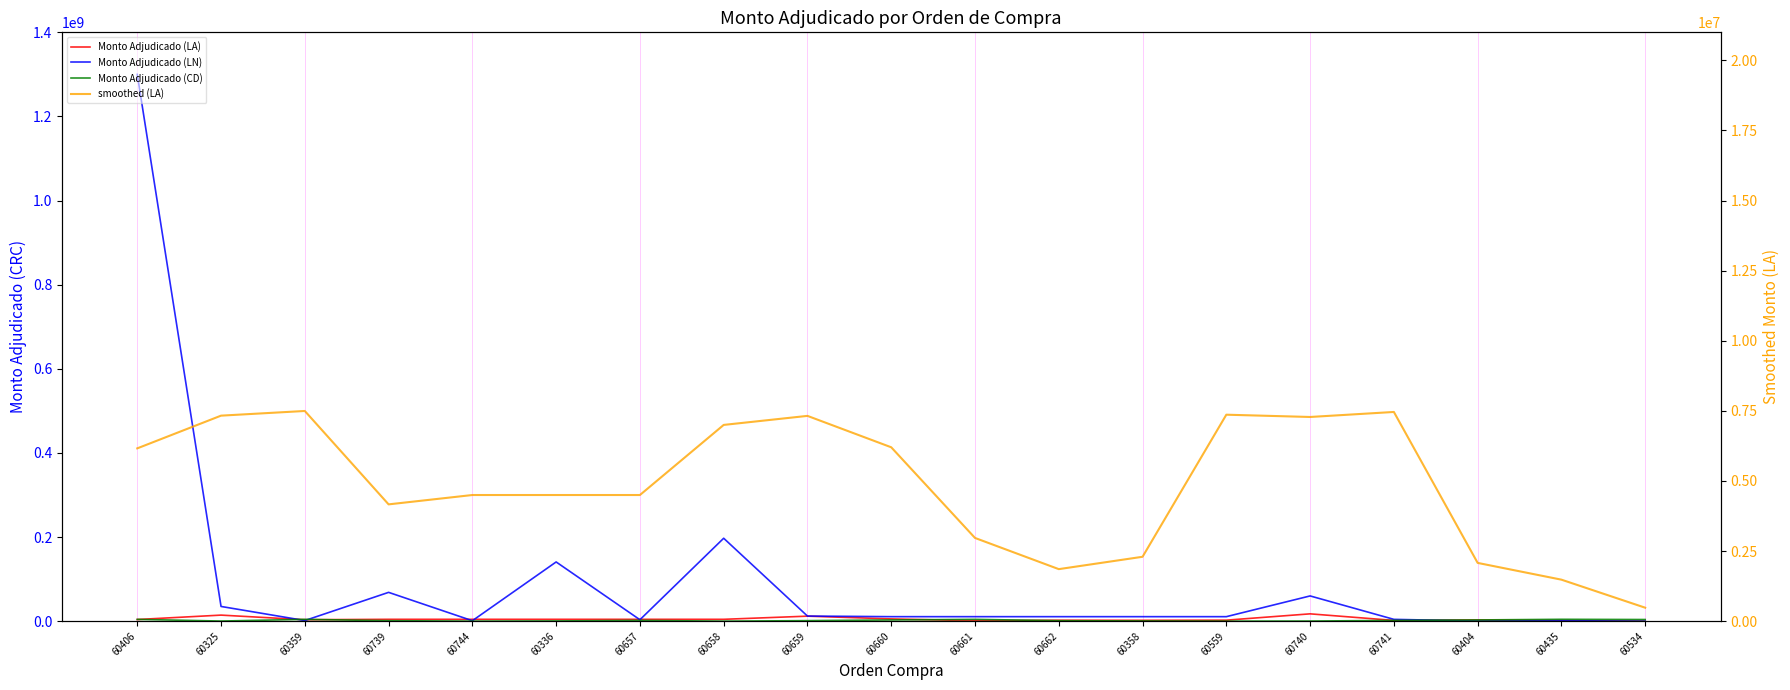

Which series changed the most between 60662 and 60534?

Monto Adjudicado (LN)